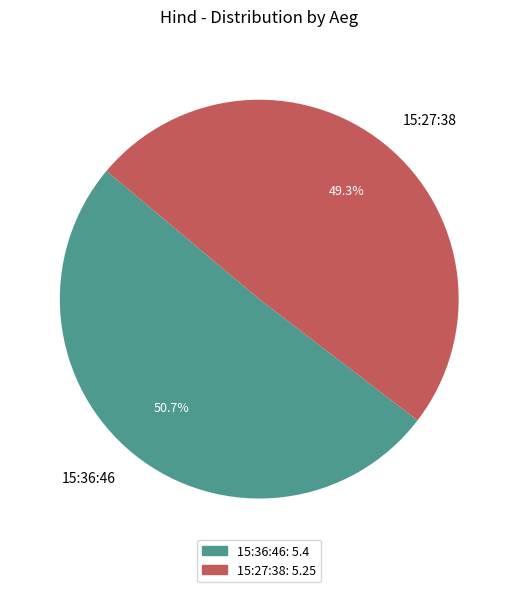

Which has a higher value, 15:36:46 or 15:27:38?

15:36:46